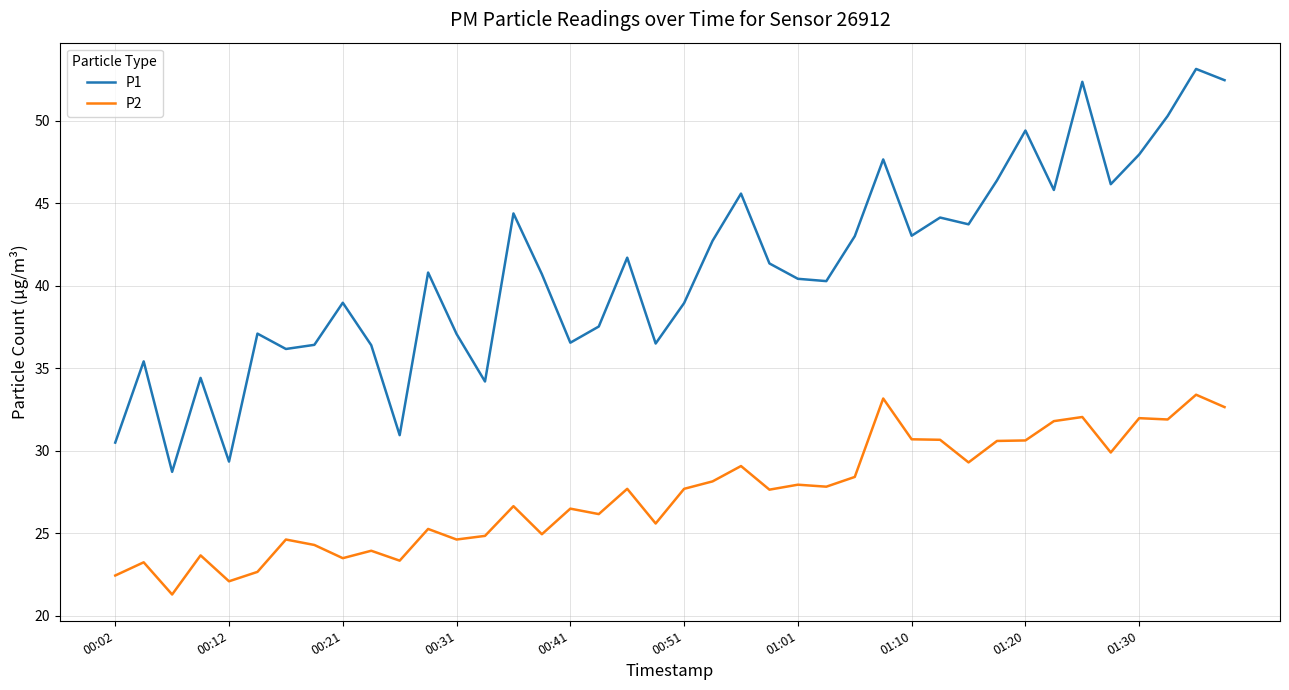

Rank the series by their average value, from highest to lowest.

P1, P2